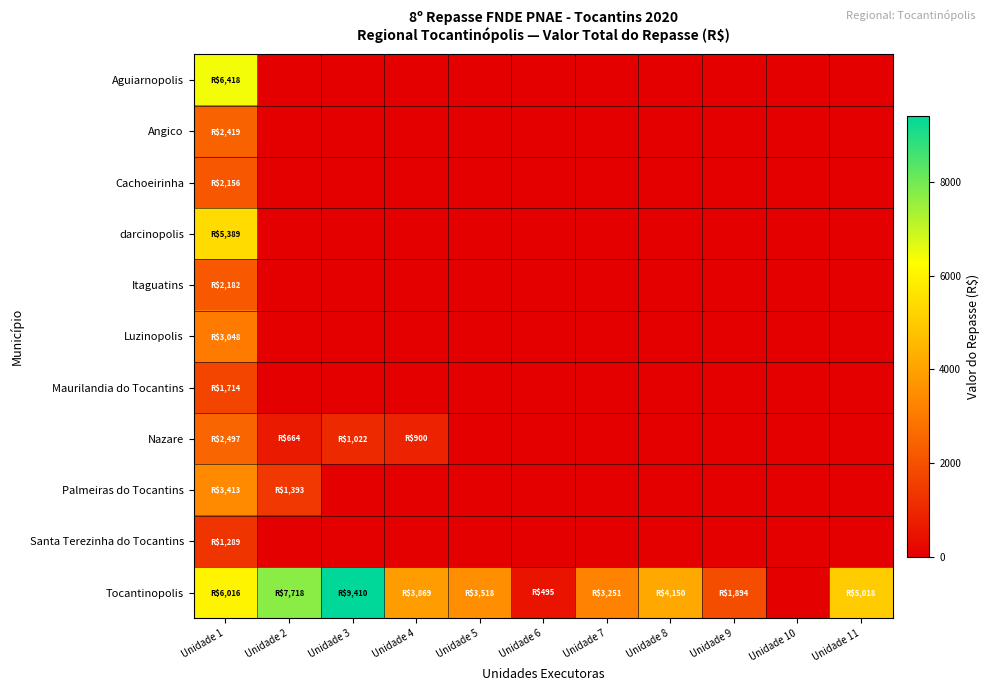

At how many categories does at least one series exceed 6298?

3